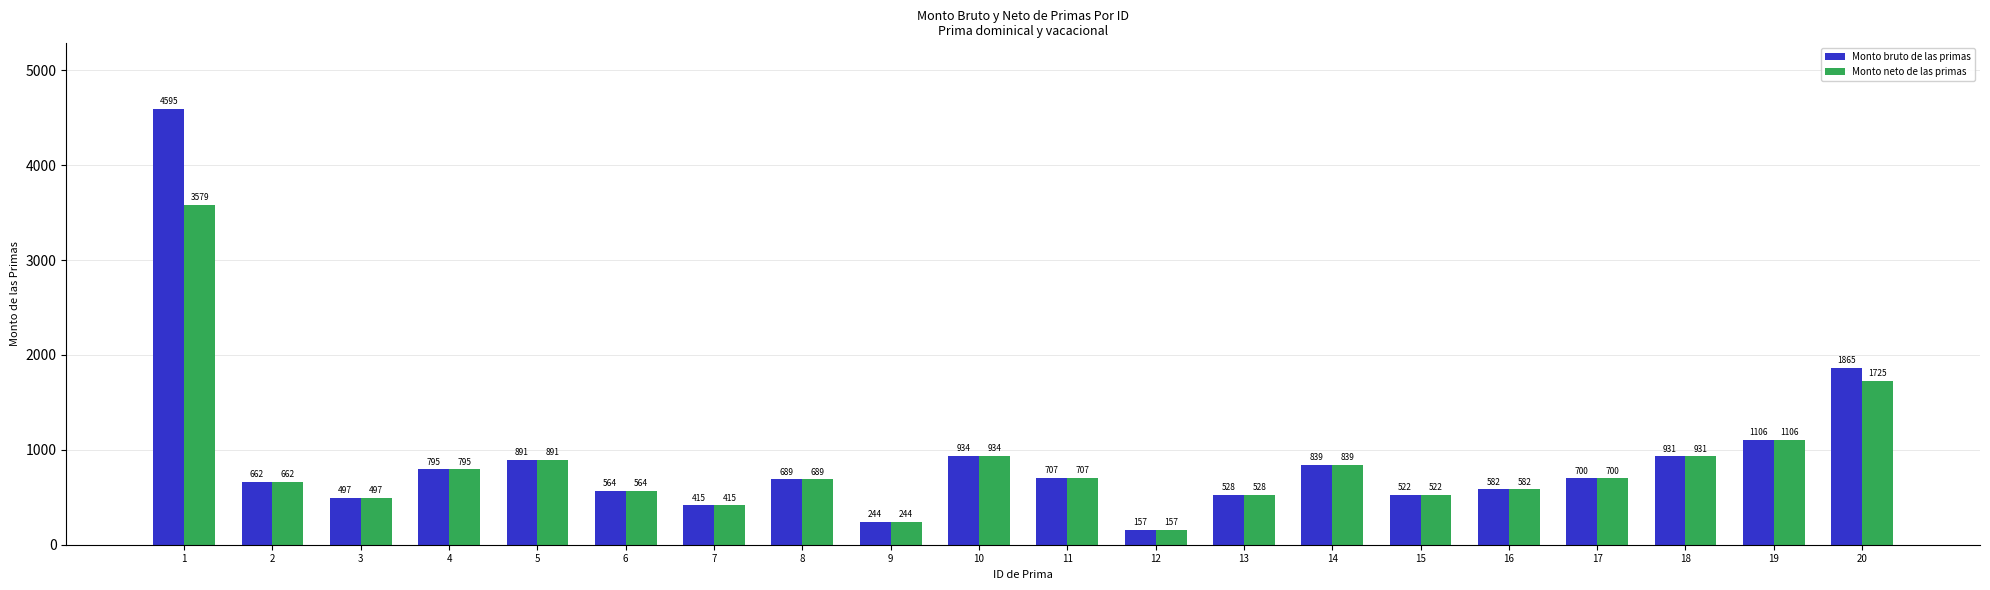

What is the value of the Monto neto de las primas bar at the 2nd from the left?

662